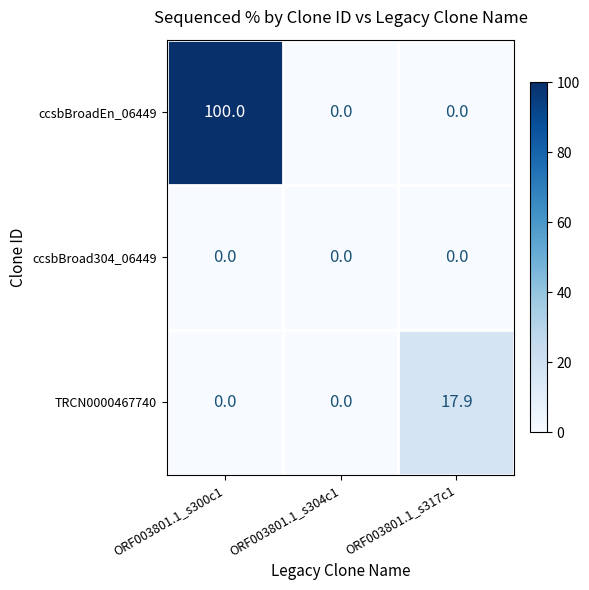

How many data points does each series have?

3